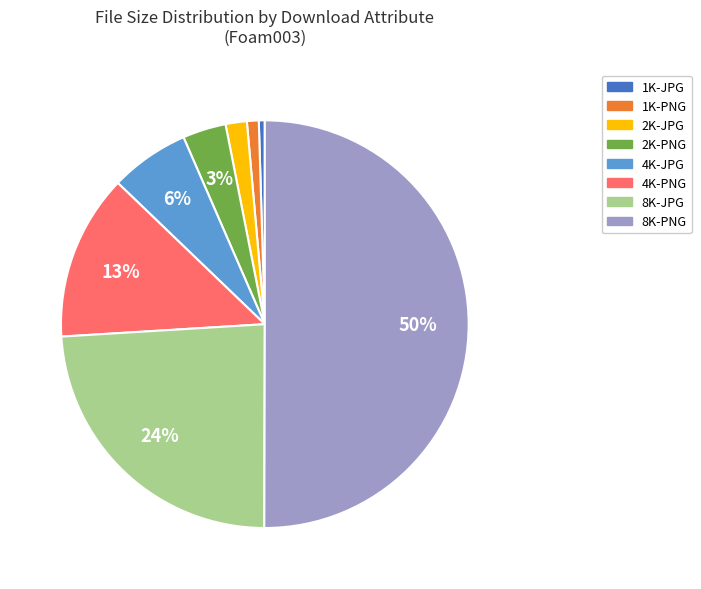

The 4K-PNG slice represents 18% of the pie. True or false?

False